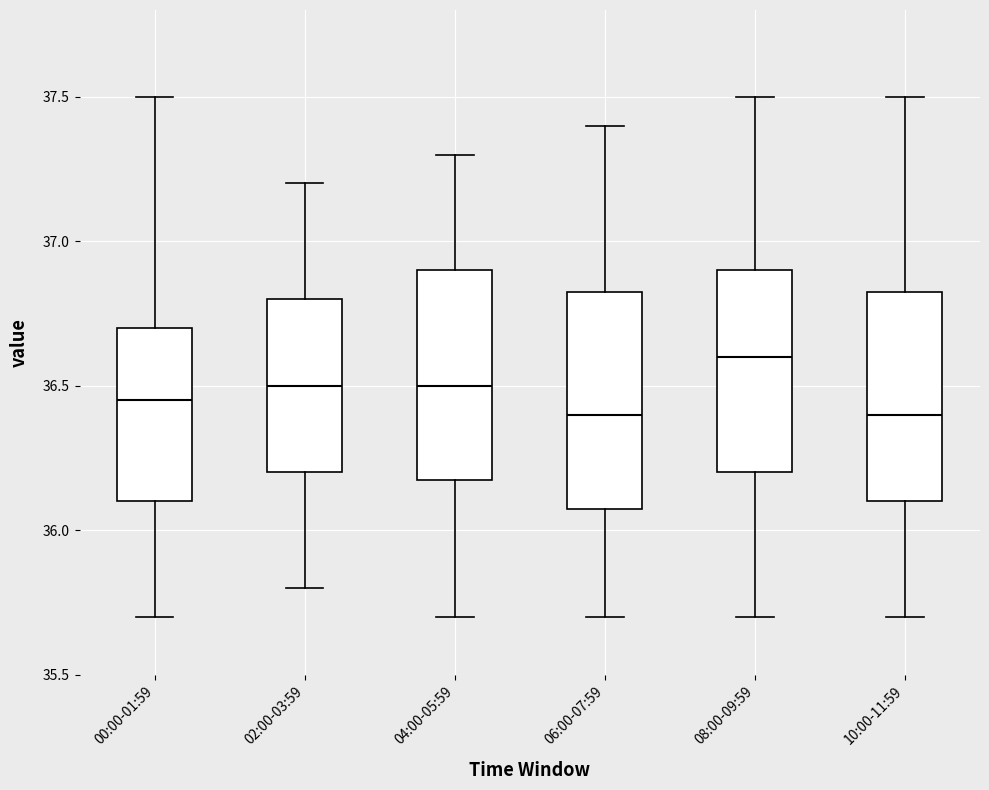

Reading left to right, transcribe this box plot: for each box, give where its median line is, the range the box spans, and where its two whiskers end, as read against the y-axis. The values are not printed on the chart, so give them approximately, as read against the axis.

00:00-01:59: median 36.45, box 36.10 to 36.70, whiskers 35.70 to 37.50
02:00-03:59: median 36.50, box 36.20 to 36.80, whiskers 35.80 to 37.20
04:00-05:59: median 36.50, box 36.20 to 36.90, whiskers 35.70 to 37.30
06:00-07:59: median 36.40, box 36.10 to 36.85, whiskers 35.70 to 37.40
08:00-09:59: median 36.60, box 36.20 to 36.90, whiskers 35.70 to 37.50
10:00-11:59: median 36.40, box 36.10 to 36.85, whiskers 35.70 to 37.50